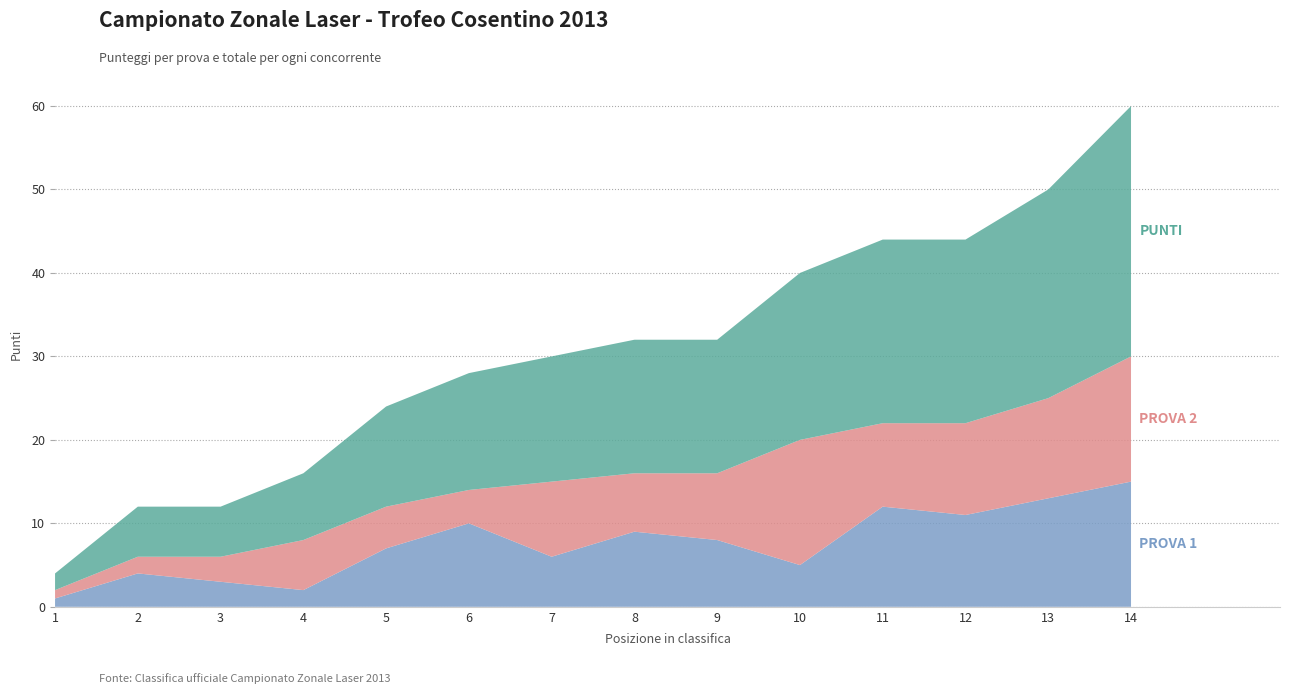

Reading right to left, extract all data points from this chart.

PROVA 1: 15	13	11	12	5	8	9	6	10	7	2	3	4	1
PROVA 2: 15	12	11	10	15	8	7	9	4	5	6	3	2	1
PUNTI: 30	25	22	22	20	16	16	15	14	12	8	6	6	2